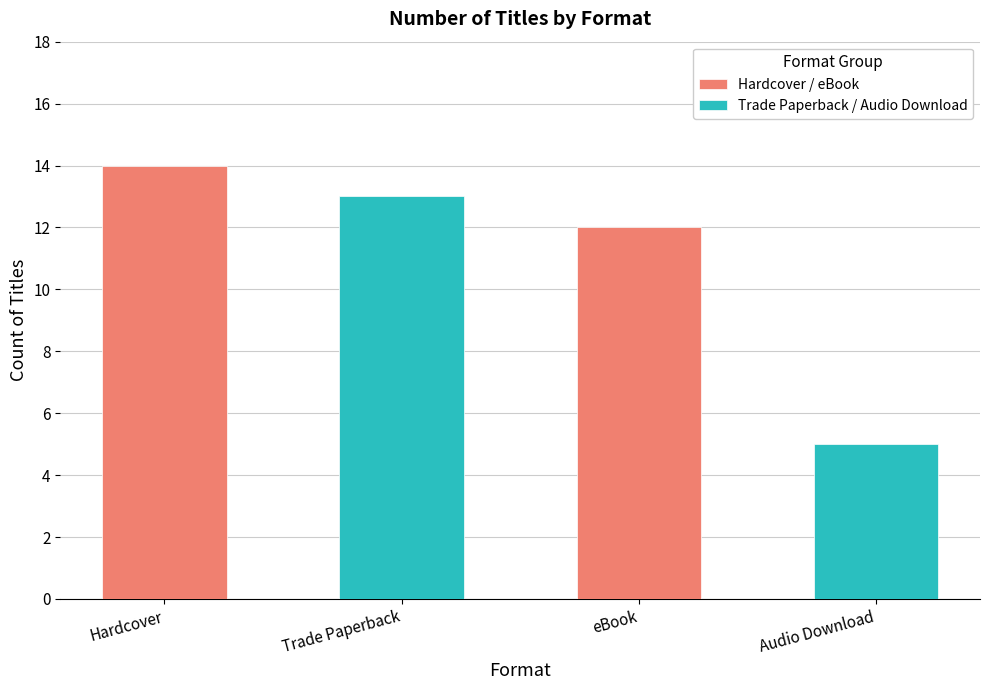

What is the average value of the Trade Paperback / Audio Download series?

9